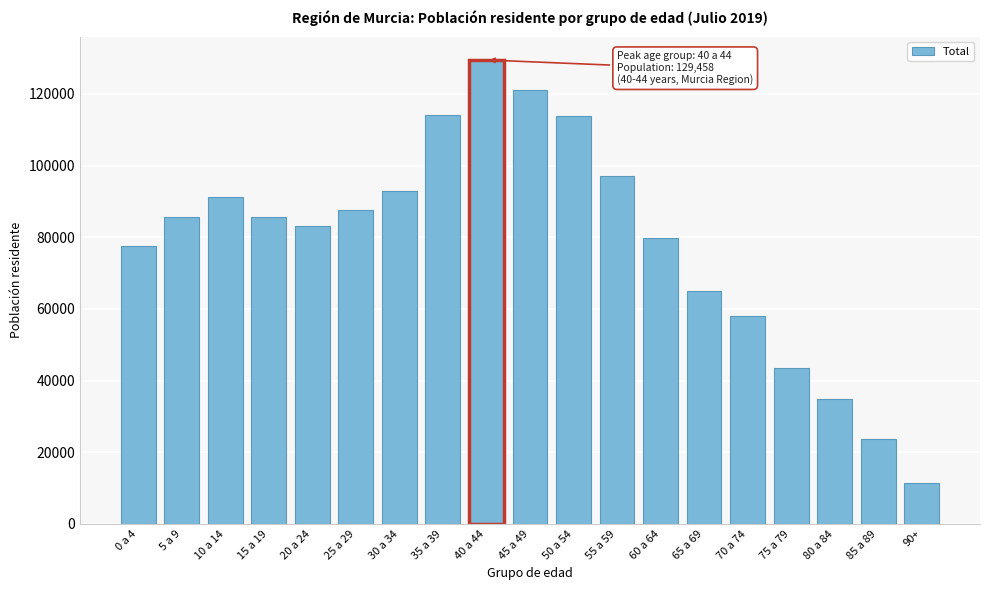

Read the value at 20 a 24.

83016.5